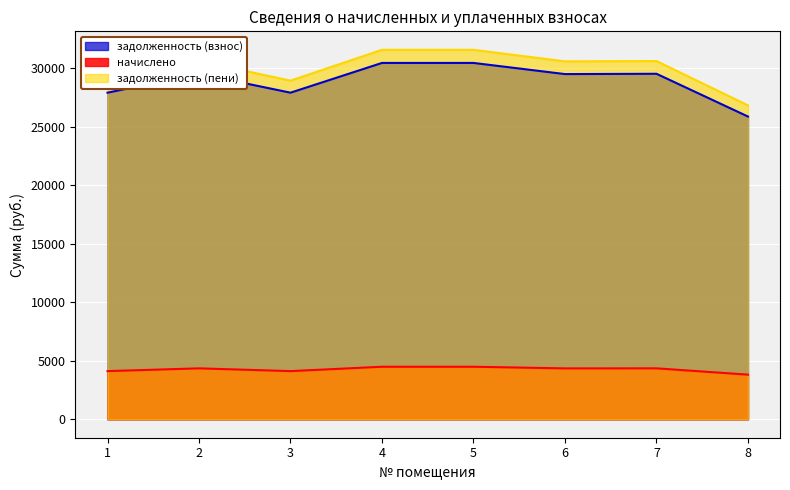

Which series has the largest range (max minus min)?

задолженность (пени)